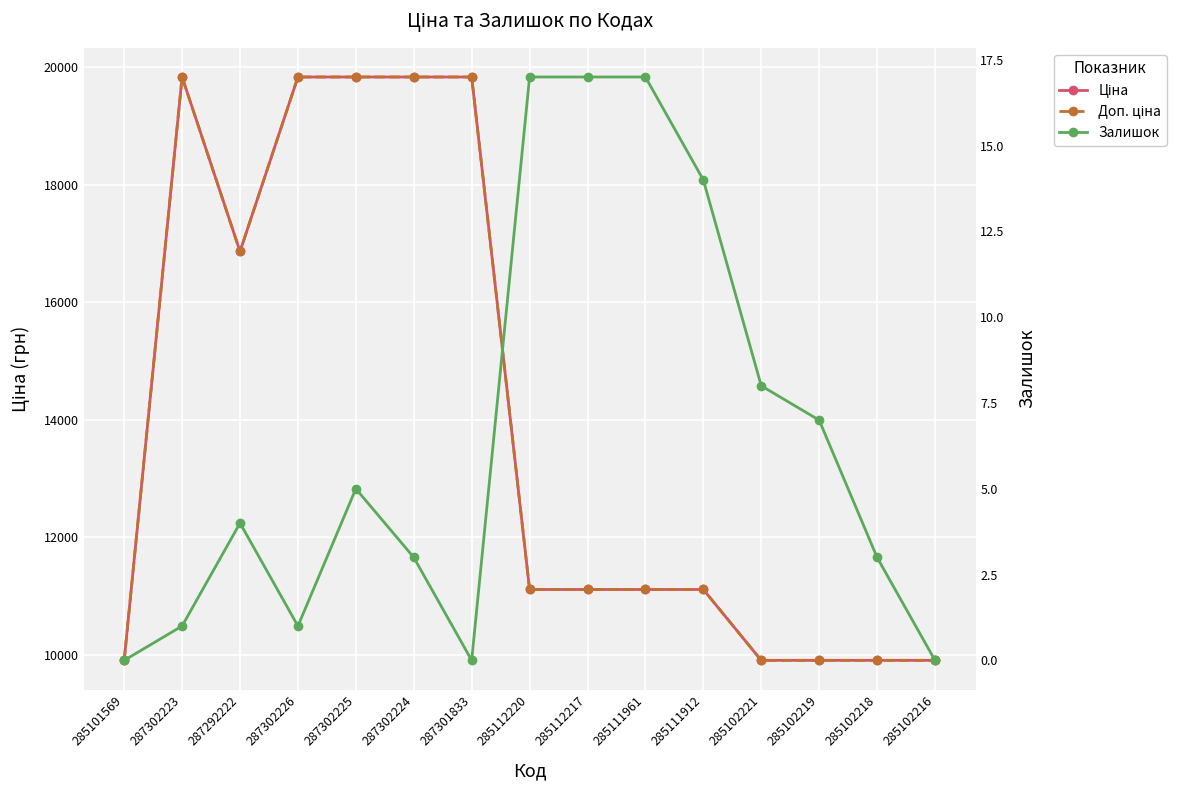

Rank the series at 287302223 from highest to lowest value.

Ціна, Доп. ціна, Залишок